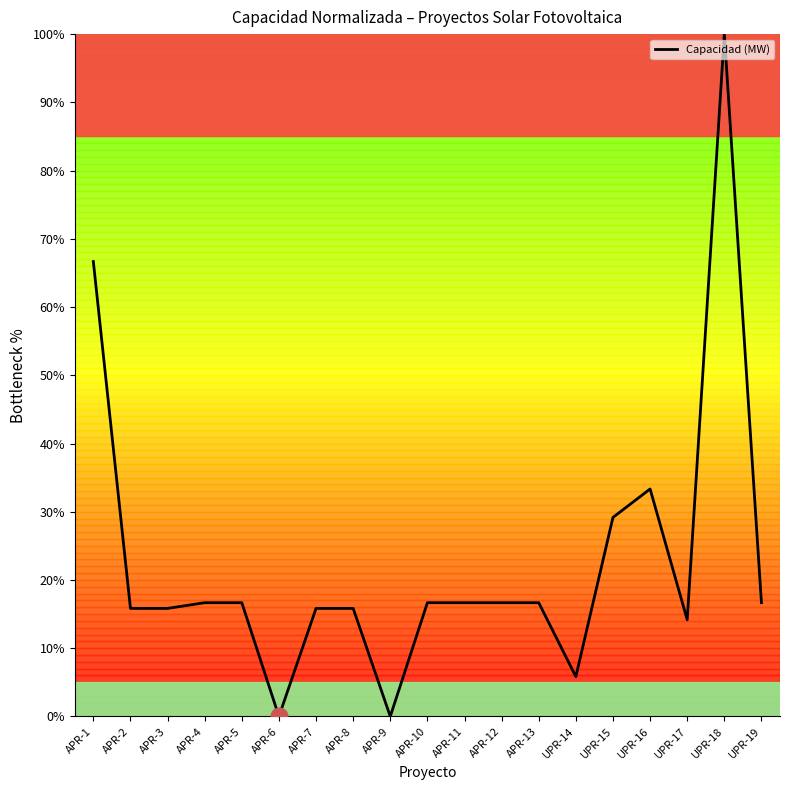

The value at UPR-18 is 45.9. True or false?

False